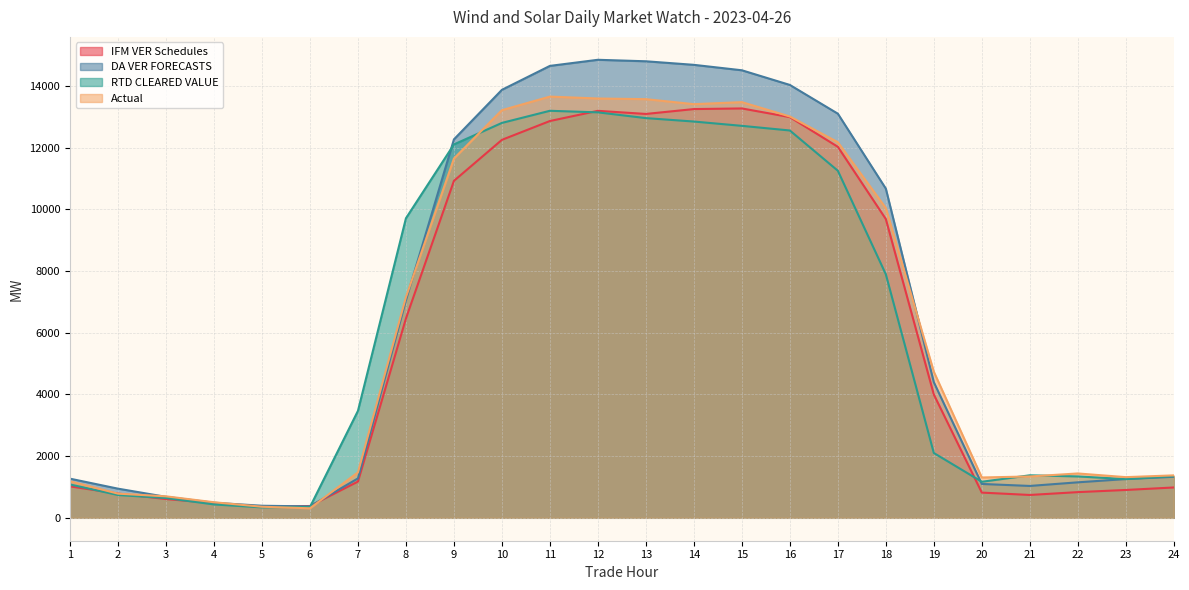

What is the total value across all series at 21?

4493.8